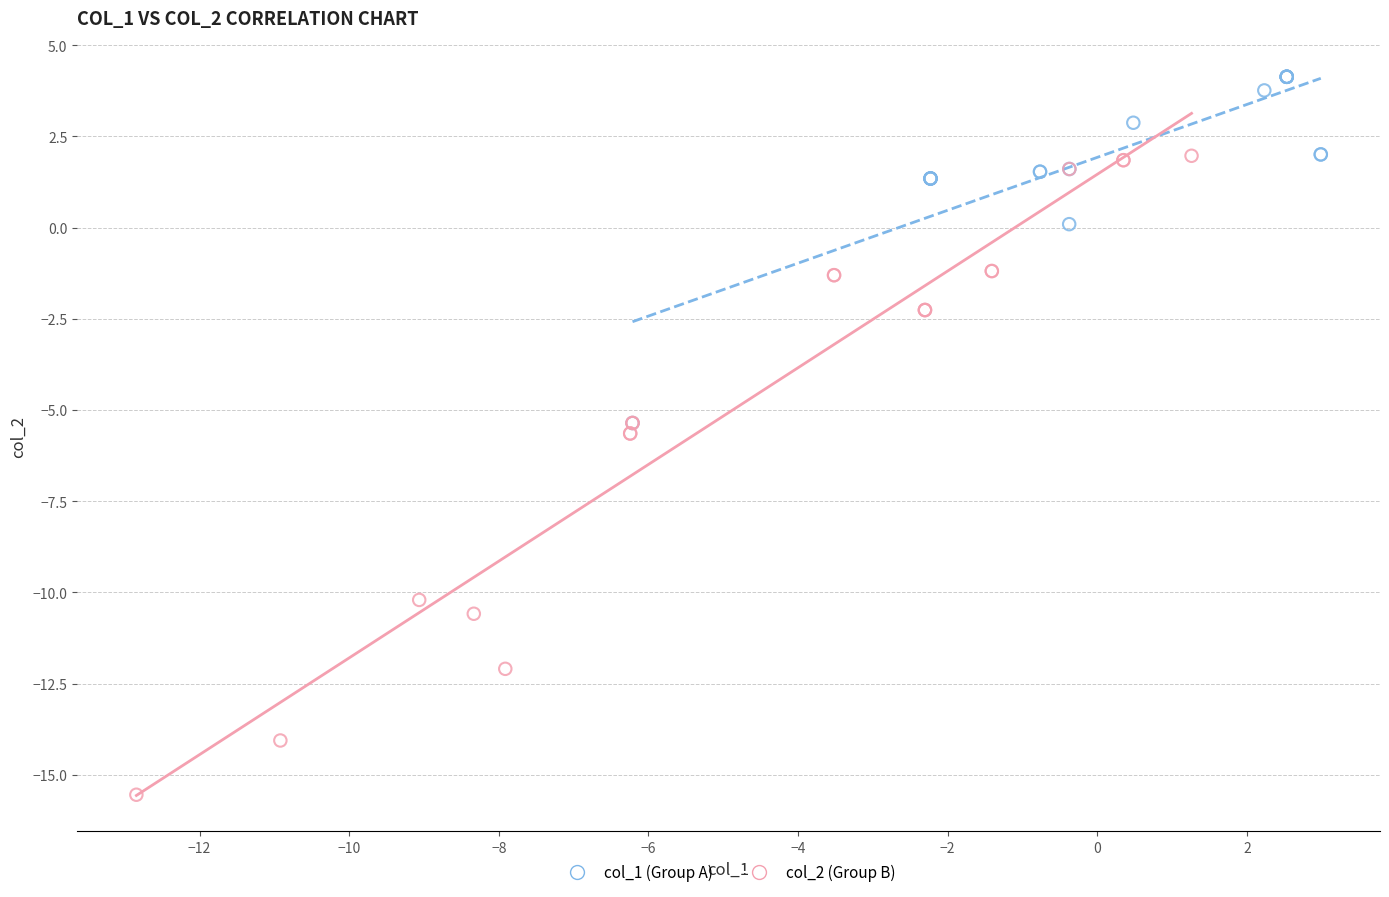

Which series reaches the minimum Y coordinate?

col_2 (Group B)